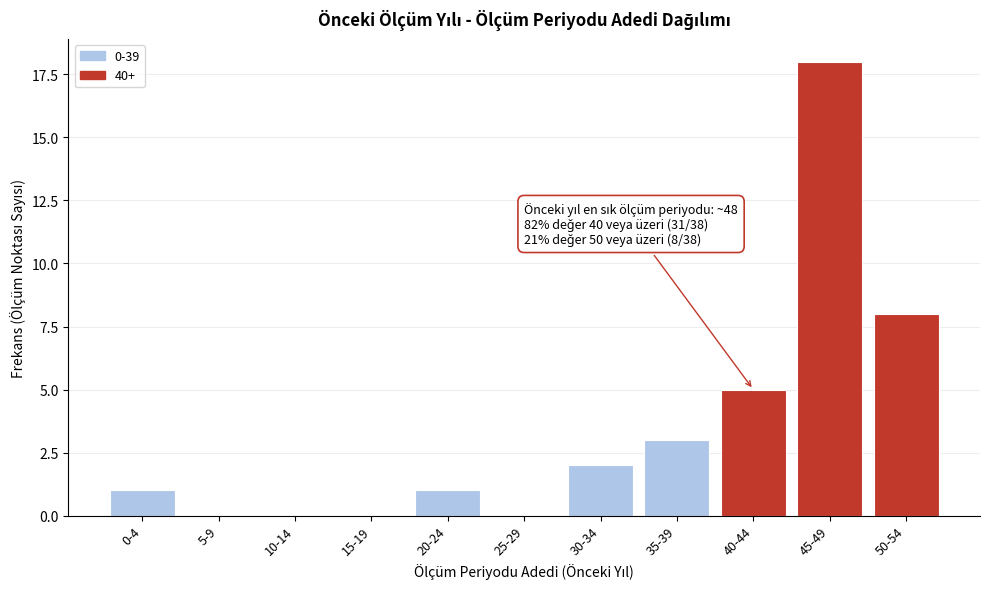

Reading left to right, what are all the values shown in this chart?

0-4=1	5-9=0	10-14=0	15-19=0	20-24=1	25-29=0	30-34=2	35-39=3	40-44=5	45-49=18	50-54=8